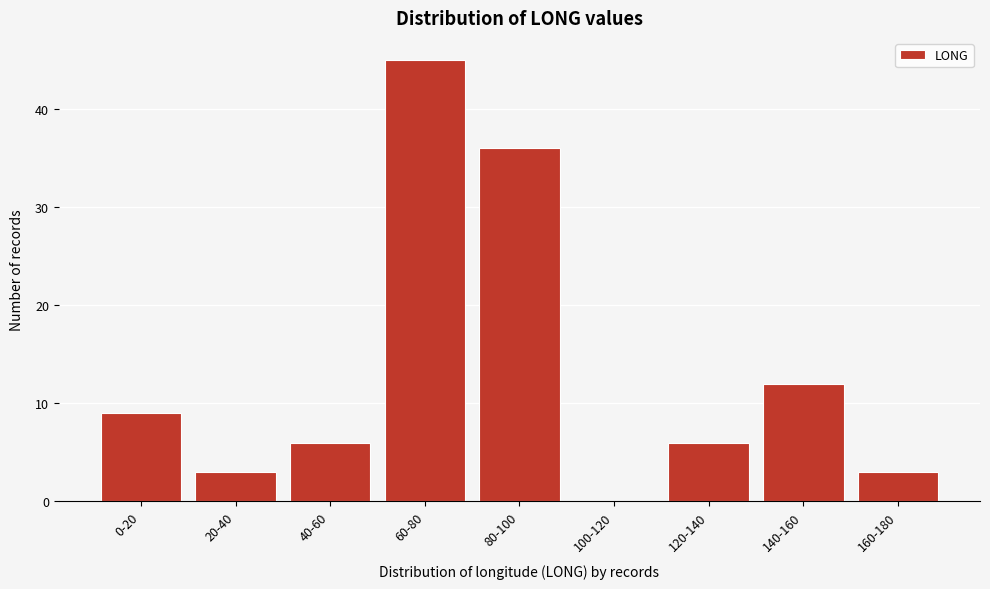

Reading left to right, list all the values displayed in this chart.

0-20=9	20-40=3	40-60=6	60-80=45	80-100=36	100-120=0	120-140=6	140-160=12	160-180=3